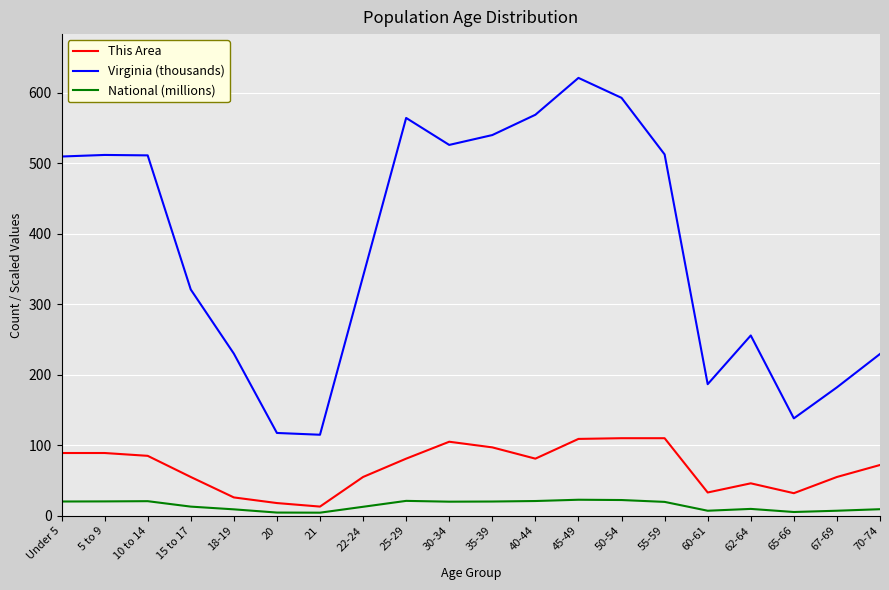

Is the value of Virginia (thousands) at 35-39 greater than the value of This Area at 65-66?

Yes